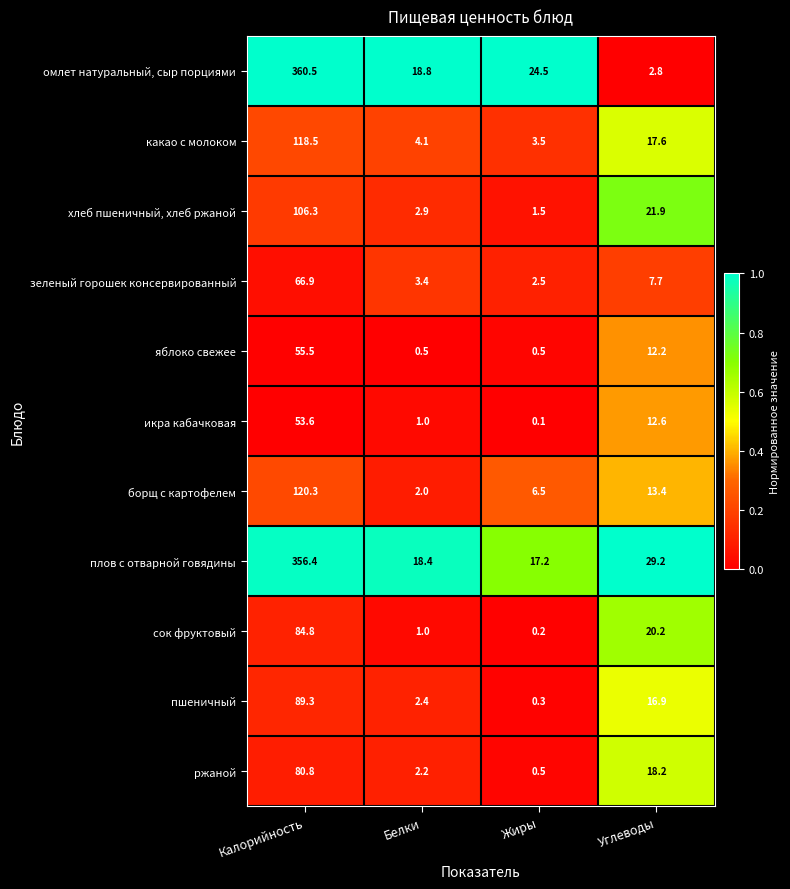

What is the difference between the second highest and second lowest values in the плов с отварной говядины series?

10.8